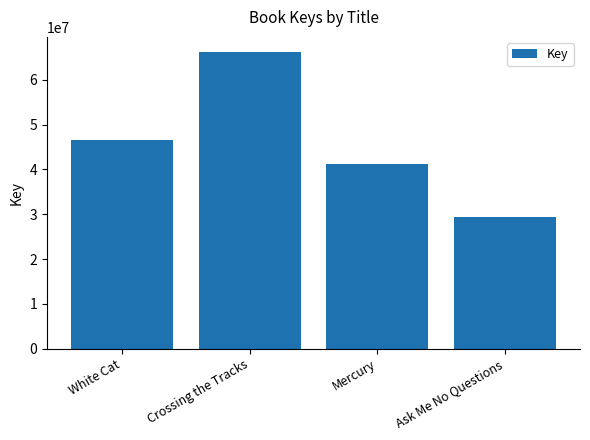

What is the ratio of the value at White Cat to the value at Crossing the Tracks?

0.7